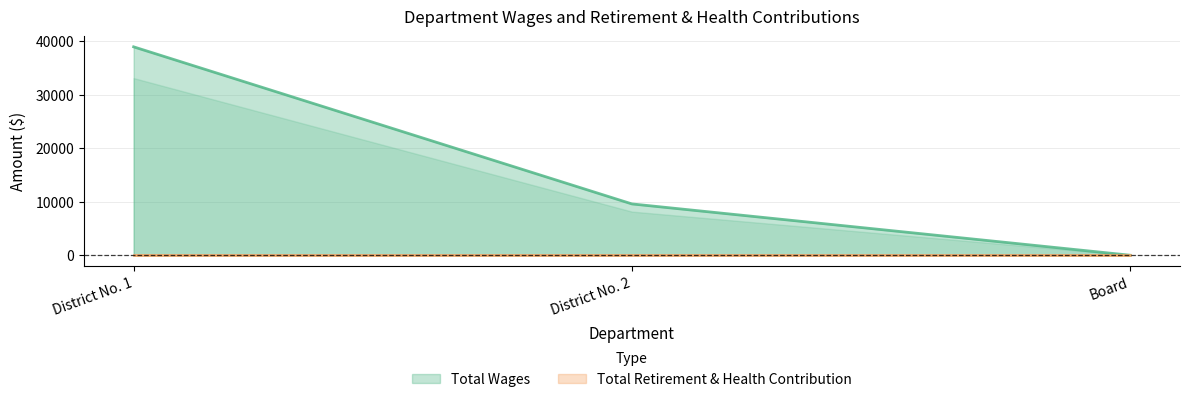

The value of Total Wages at Board is -20813. True or false?

False